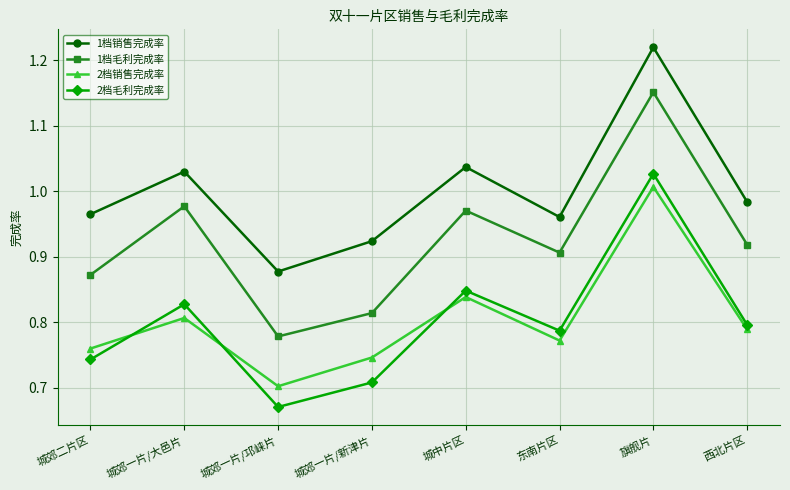

At which category does the chart reach its peak across all series?

旗舰片